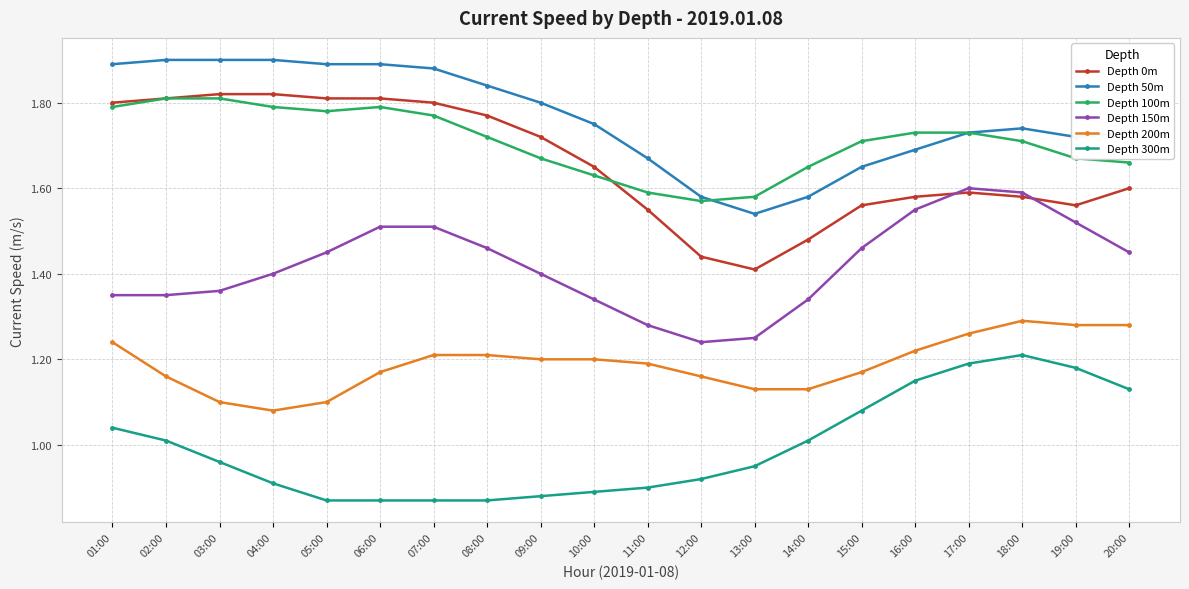

How many categories are shown in the chart?

20